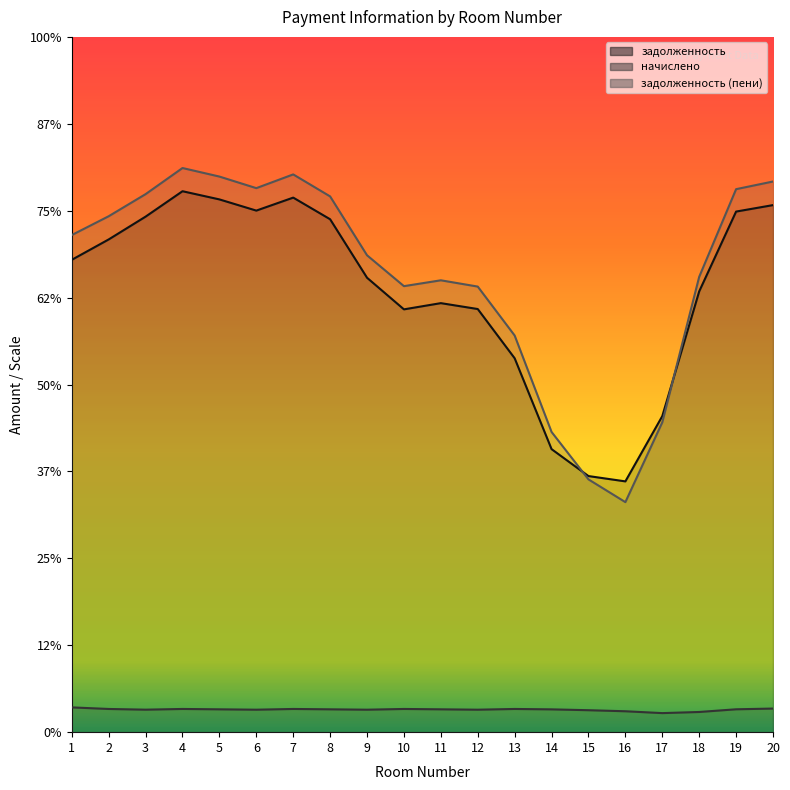

Does the chart have visible grid lines?

No